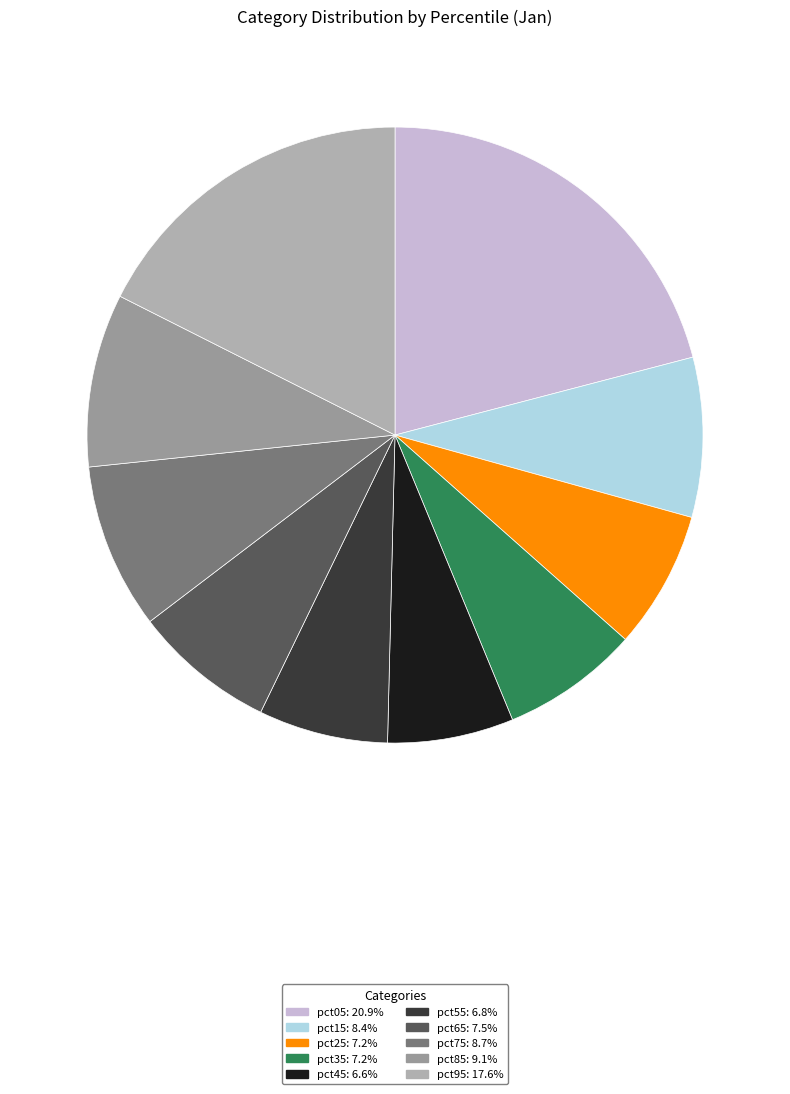

True or false: pct25 accounts for 7% of the total.

True